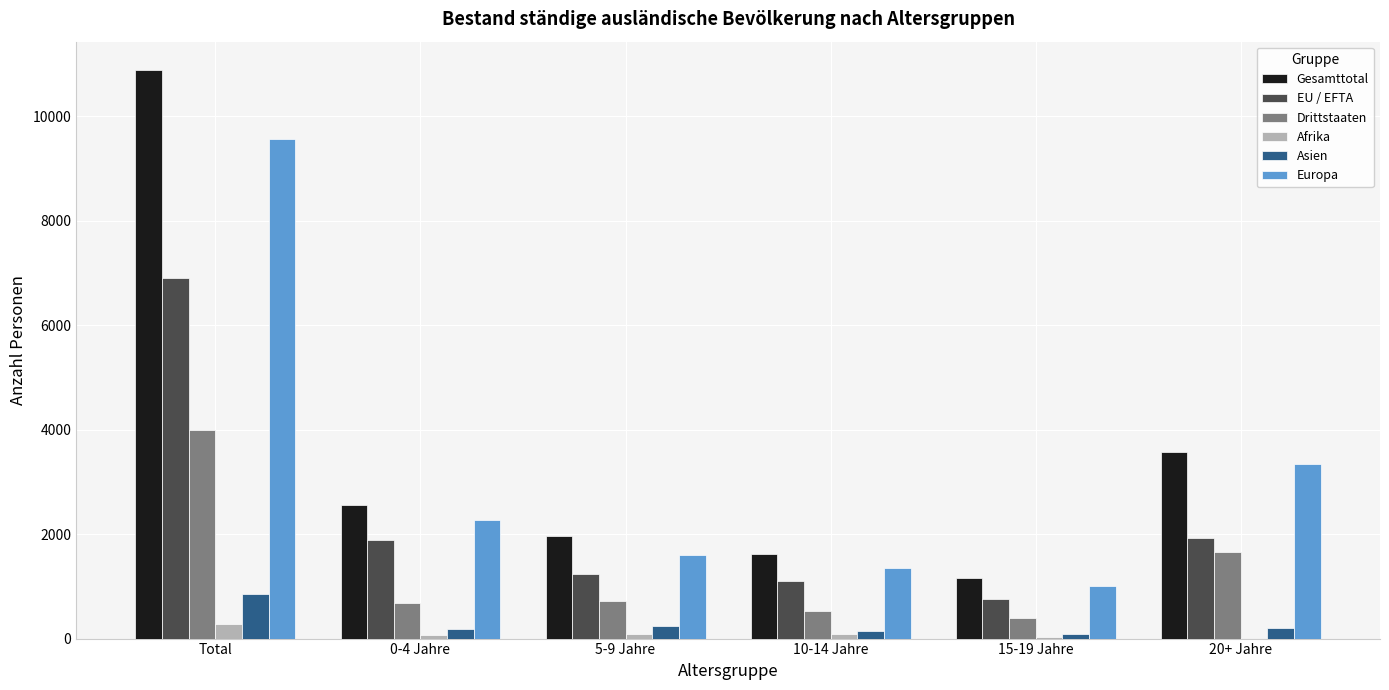

At which category is the sum across all series the highest?

Total